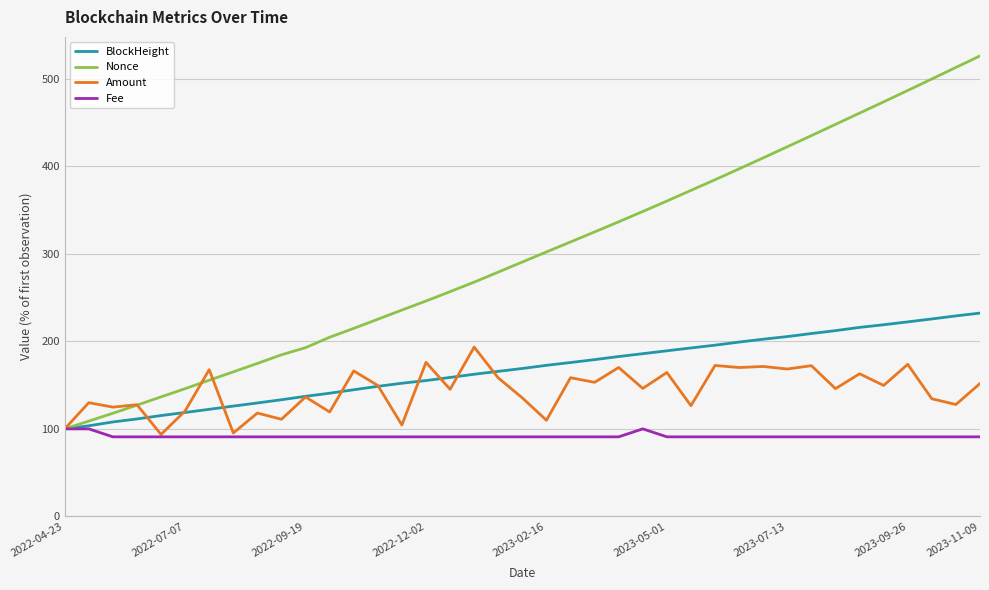

List the series in order of their peak value, highest first.

Nonce, BlockHeight, Amount, Fee